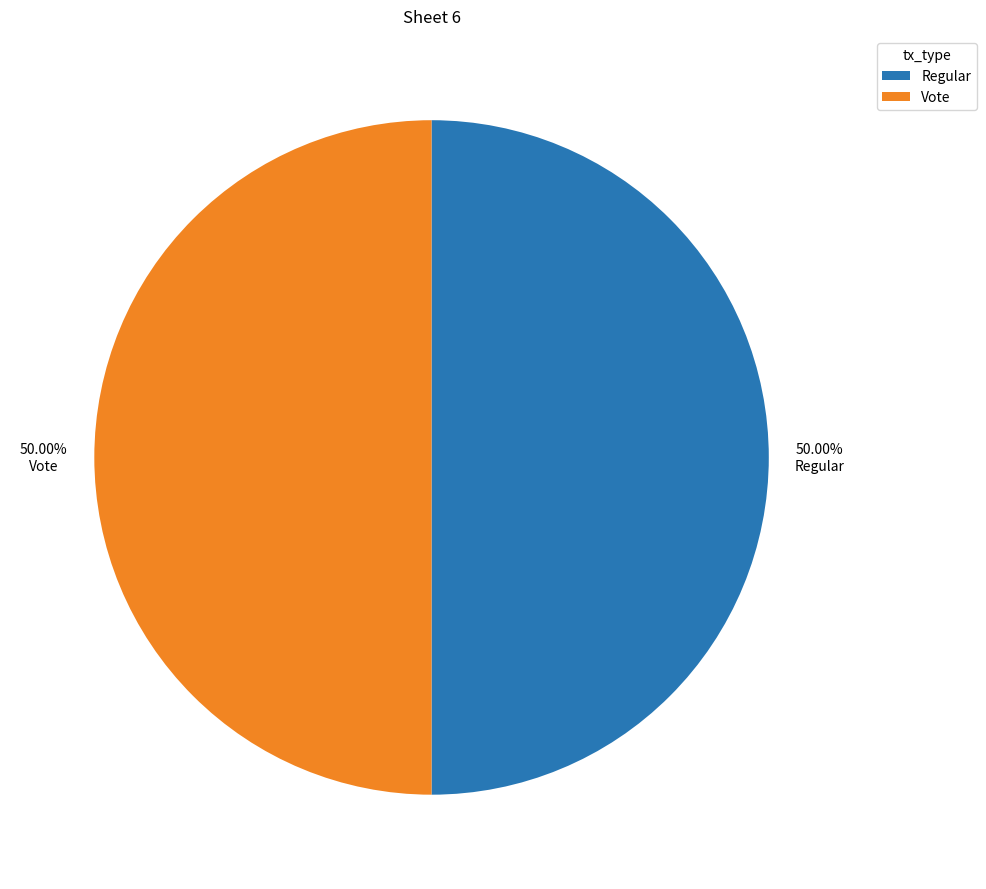

What is the ratio of the value at Vote to the value at Regular?

1.0